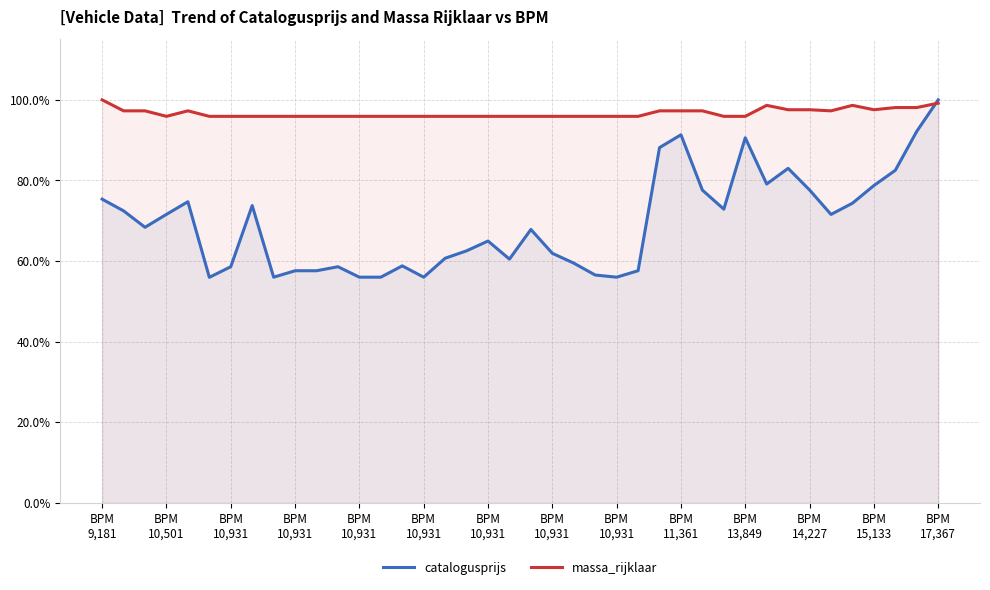

Which series ends up on top after the final intersection of massa_rijklaar and catalogusprijs?

catalogusprijs